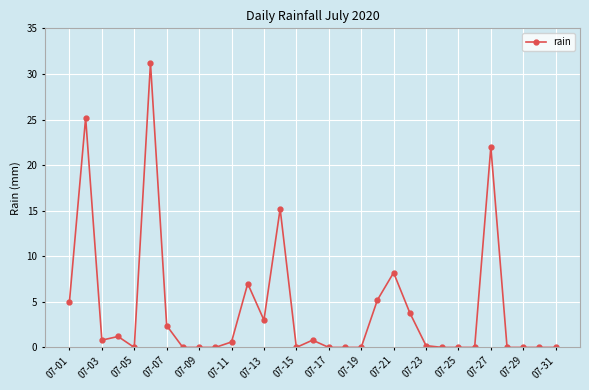

What is the difference between the second highest and second lowest values?

25.2